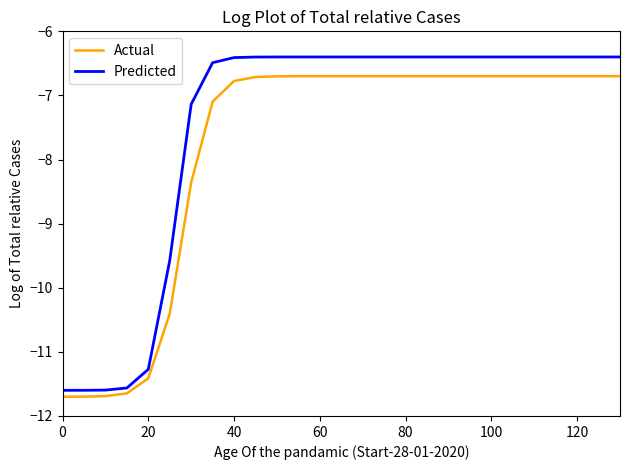

Which series has the largest total across all categories?

Predicted